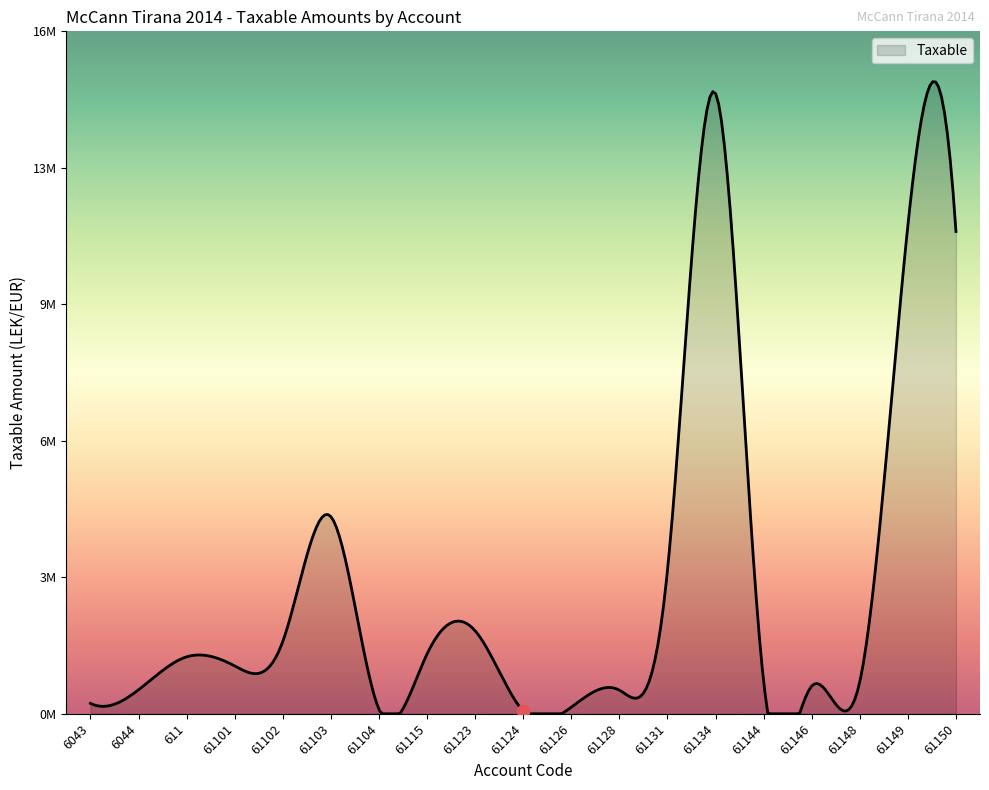

Approximately how many times larger is the value at 61134 compared to 61126?

94.2